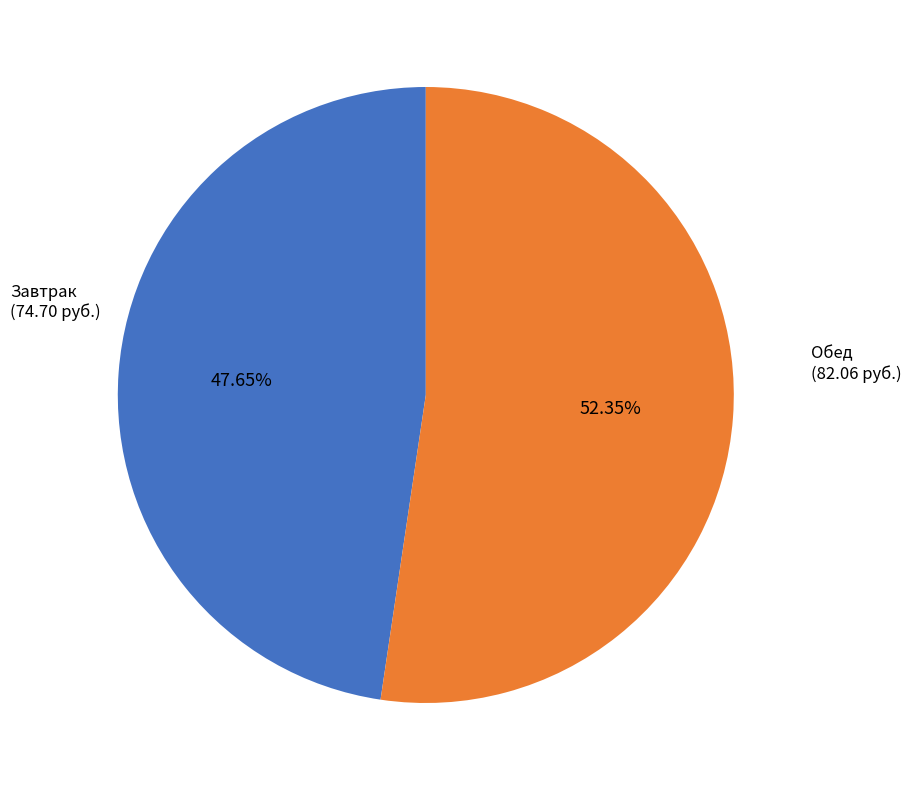

Which slice is the smallest?

Завтрак